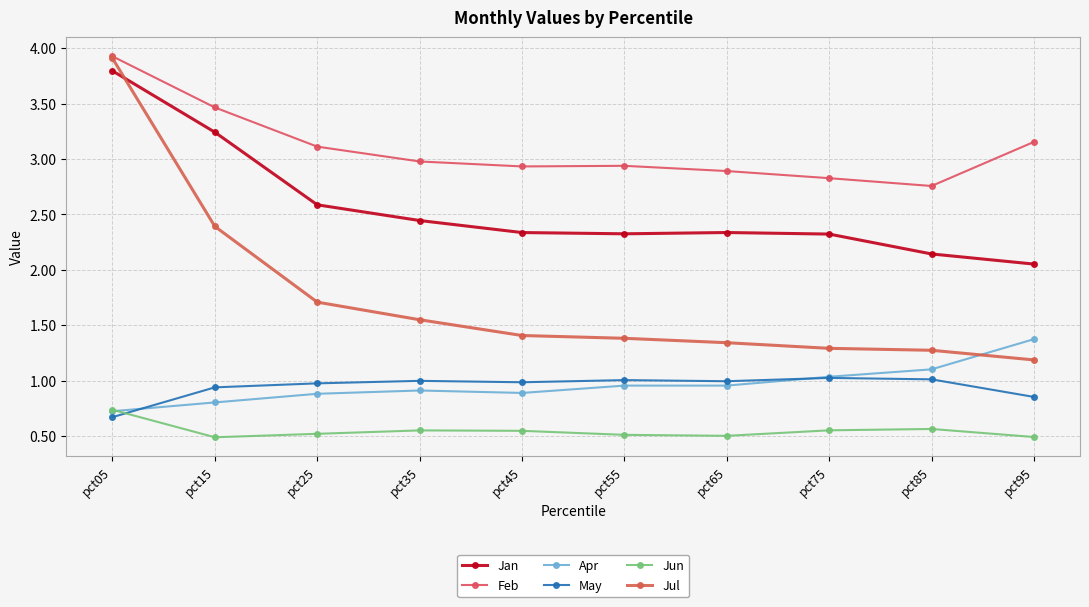

What is the difference between the maximum and minimum values in the May series?

0.4